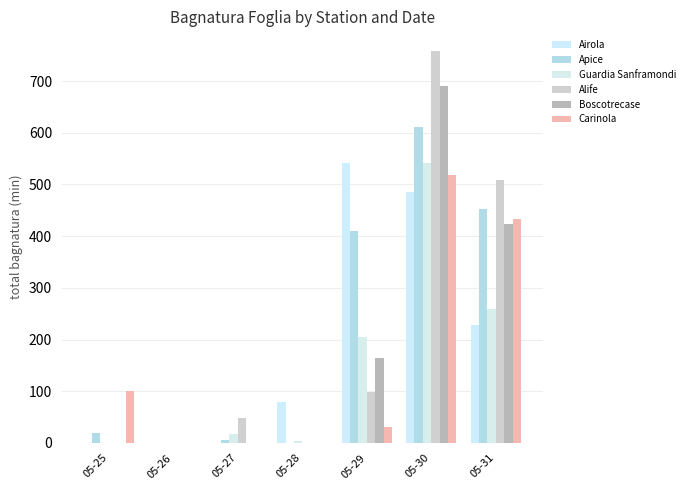

Is it true that Guardia Sanframondi equals 0.0 at 05-25?

True